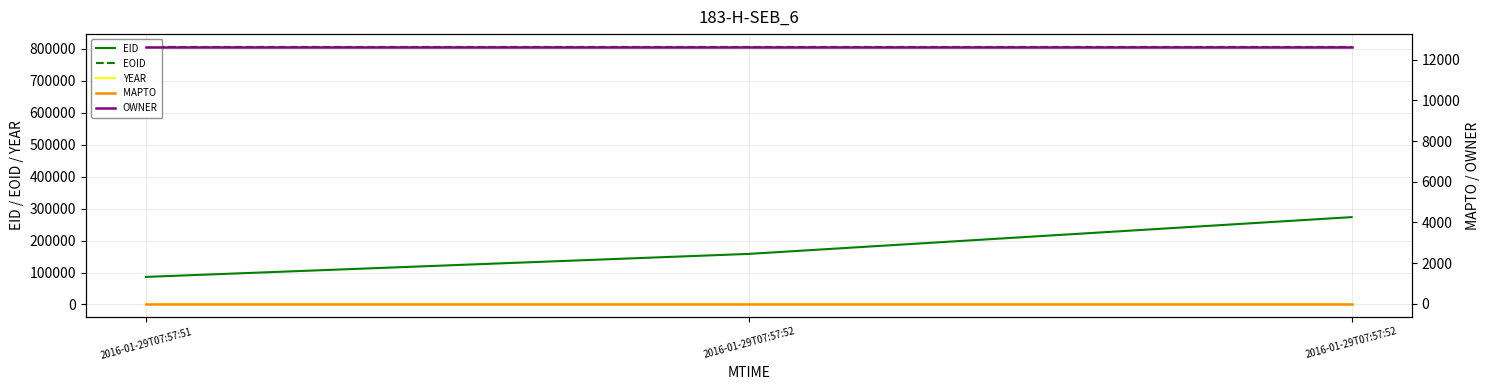

What are all the series names shown in the legend?

EID, EOID, YEAR, MAPTO, OWNER